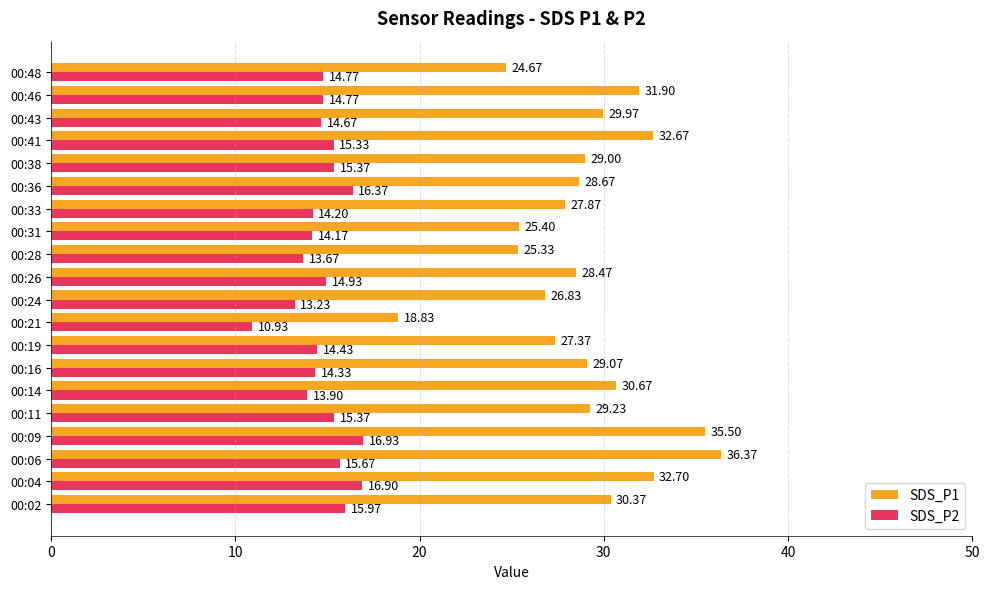

List the series in order of their overall mean, lowest first.

SDS_P2, SDS_P1